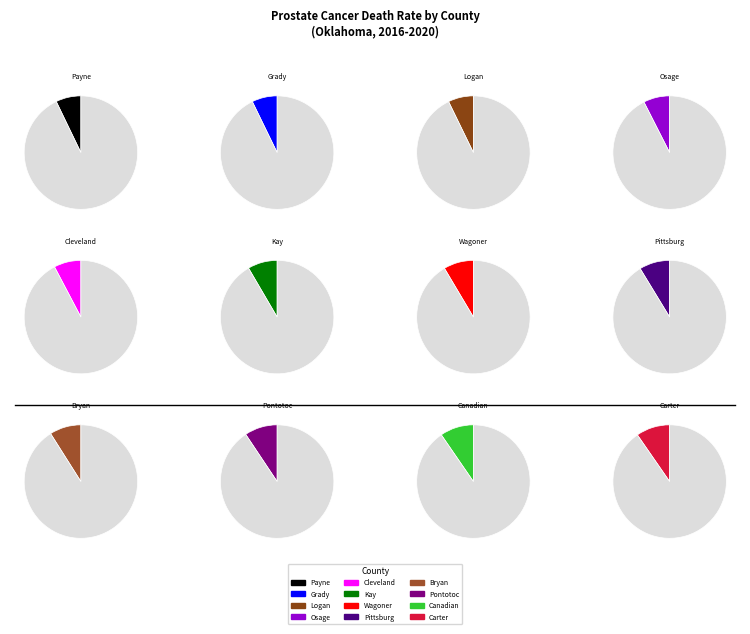

Does Carter County represent more than half of the total?

No